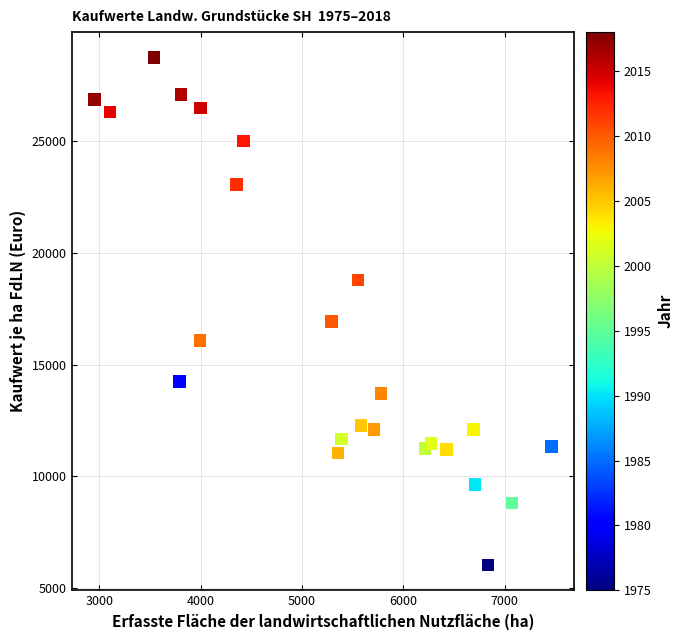

What is the range of X values (max minus min)?

4508